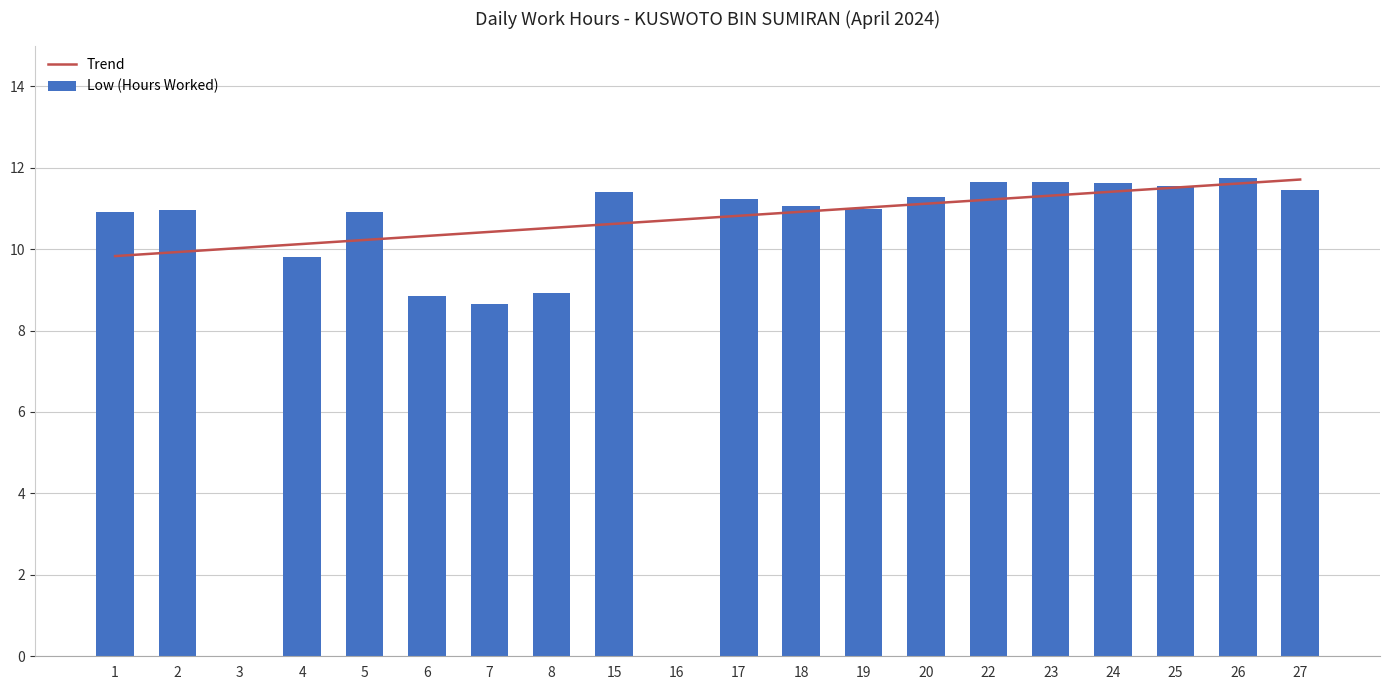

The value of Low (Hours Worked) at 22 is 7.5. True or false?

False